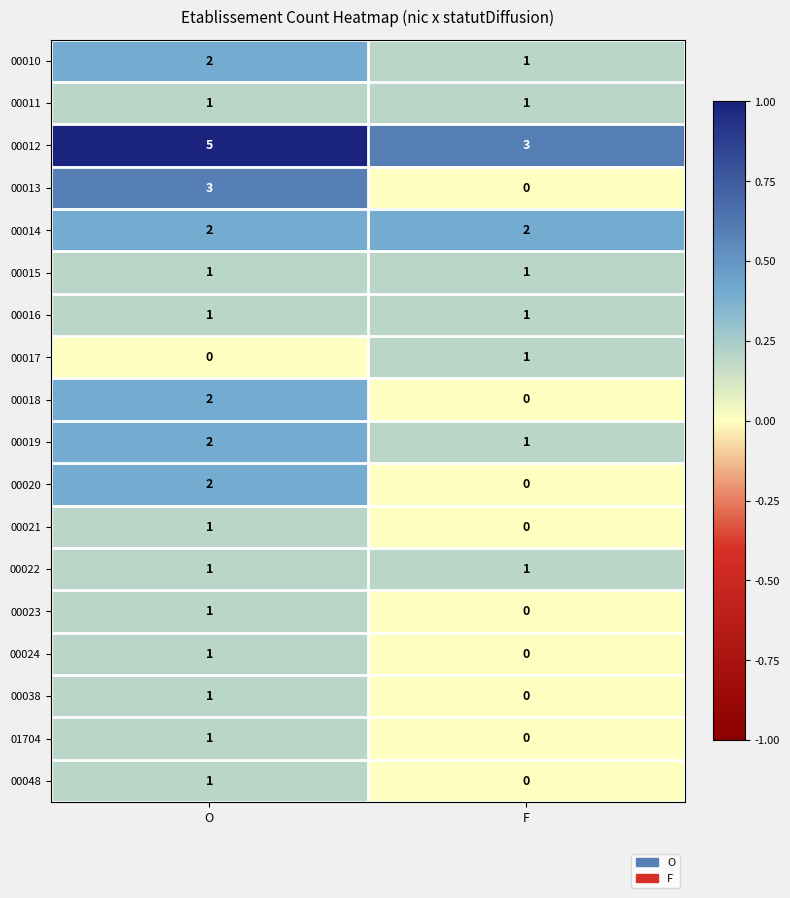

At which category does the chart reach its peak across all series?

O